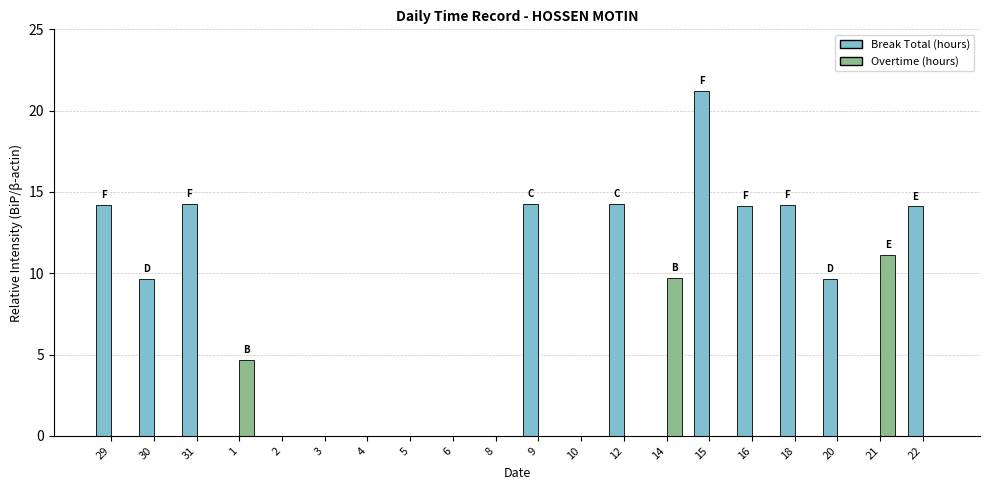

What is the greatest value displayed?

21.2